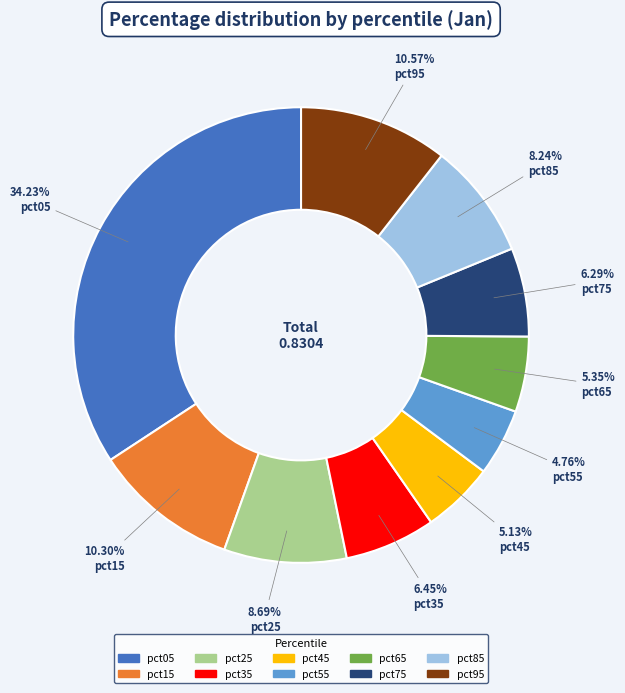

Does pct65 represent more than half of the total?

No